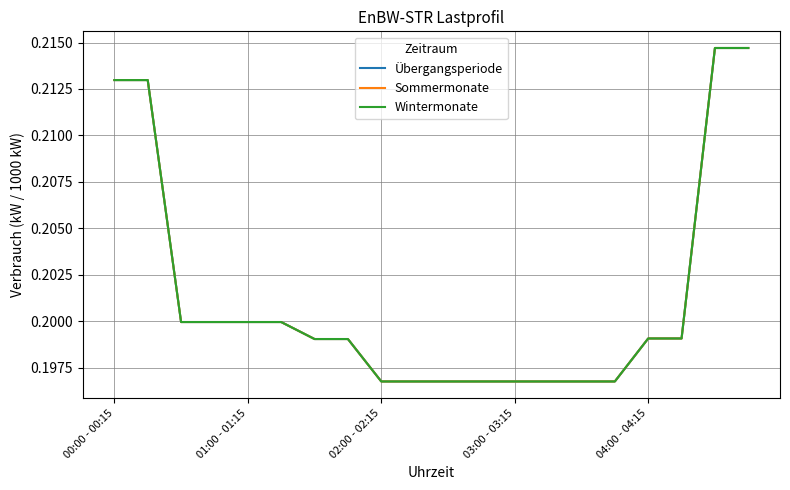

Does the chart have visible grid lines?

Yes